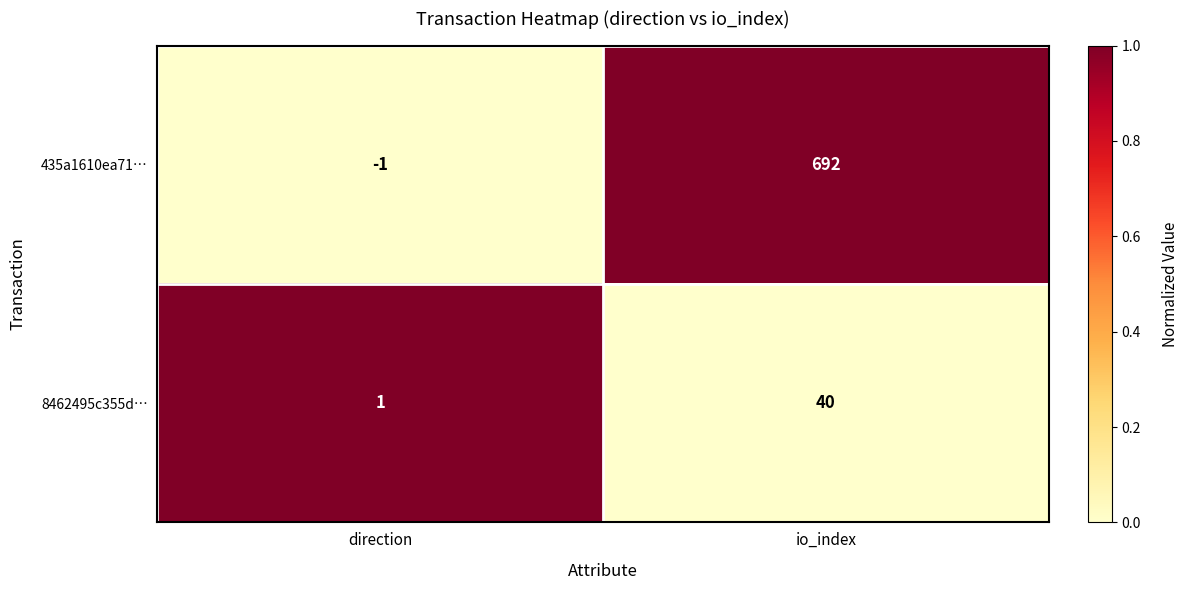

What is the maximum value shown in the chart?

692